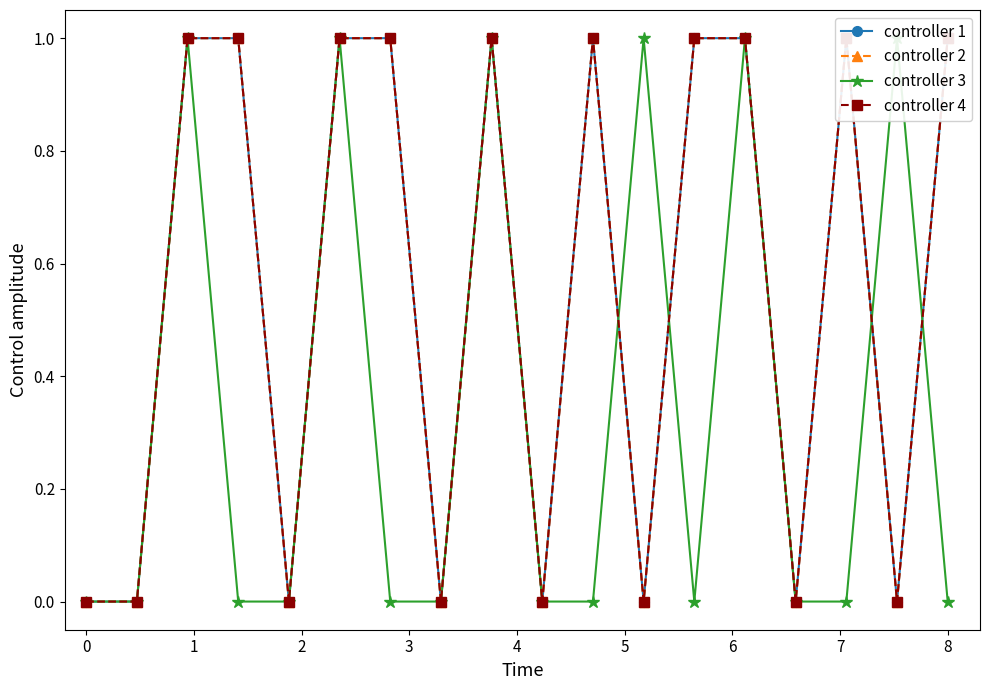

How many lines are shown in the chart?

4